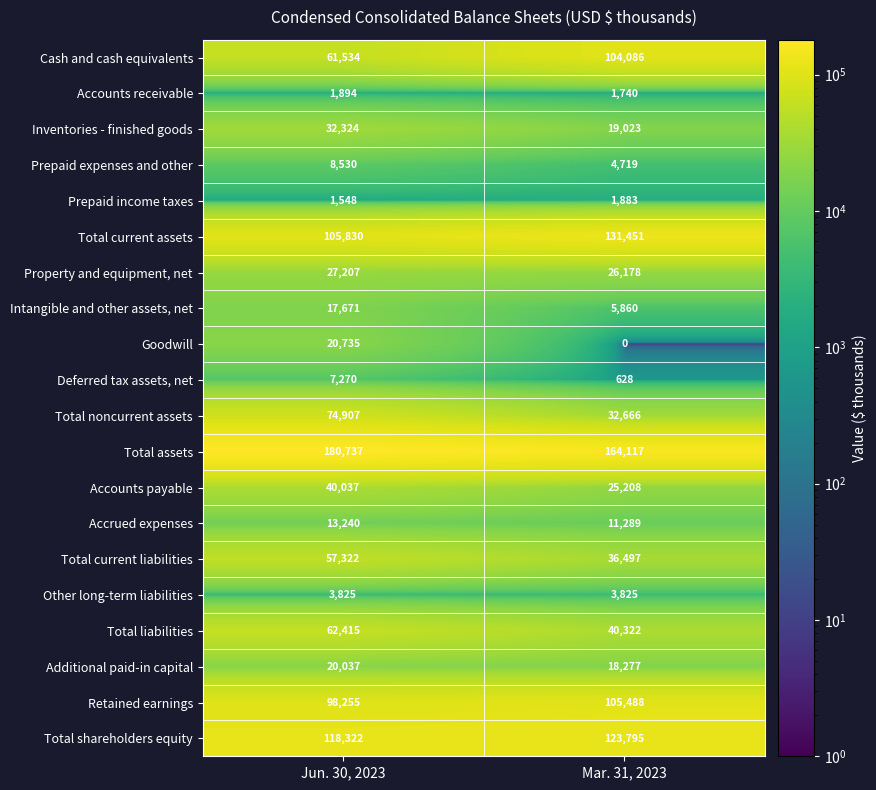

At Mar. 31, 2023, list the series in order from largest to smallest.

Total assets, Total current assets, Total shareholders equity, Retained earnings, Cash and cash equivalents, Total liabilities, Total current liabilities, Total noncurrent assets, Property and equipment, net, Accounts payable, Inventories - finished goods, Additional paid-in capital, Accrued expenses, Intangible and other assets, net, Prepaid expenses and other, Other long-term liabilities, Prepaid income taxes, Accounts receivable, Deferred tax assets, net, Goodwill